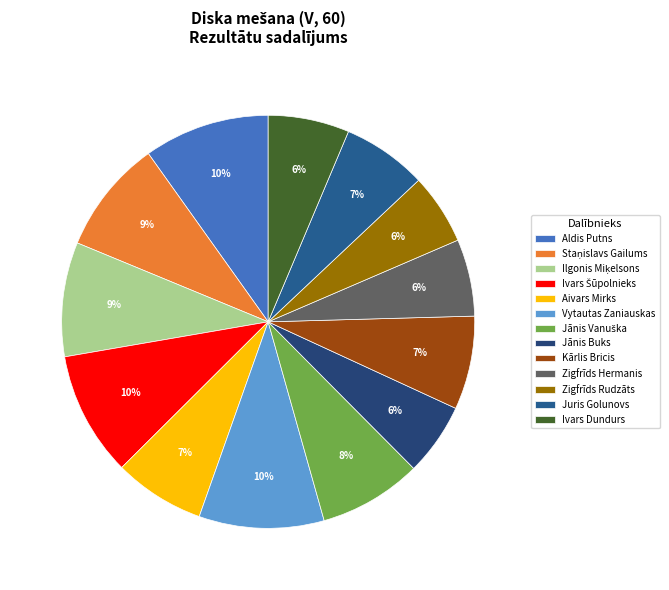

To the nearest percent, what is the average slice percentage?

8%